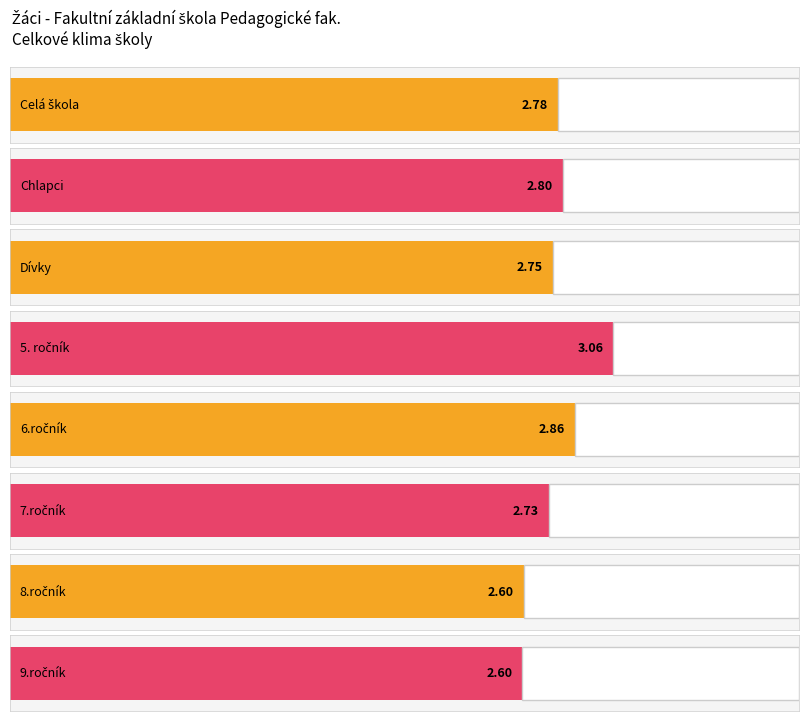

Reading right to left, transcribe all the data shown in this chart.

2.6	2.6	2.7	2.9	3.1	2.8	2.8	2.8